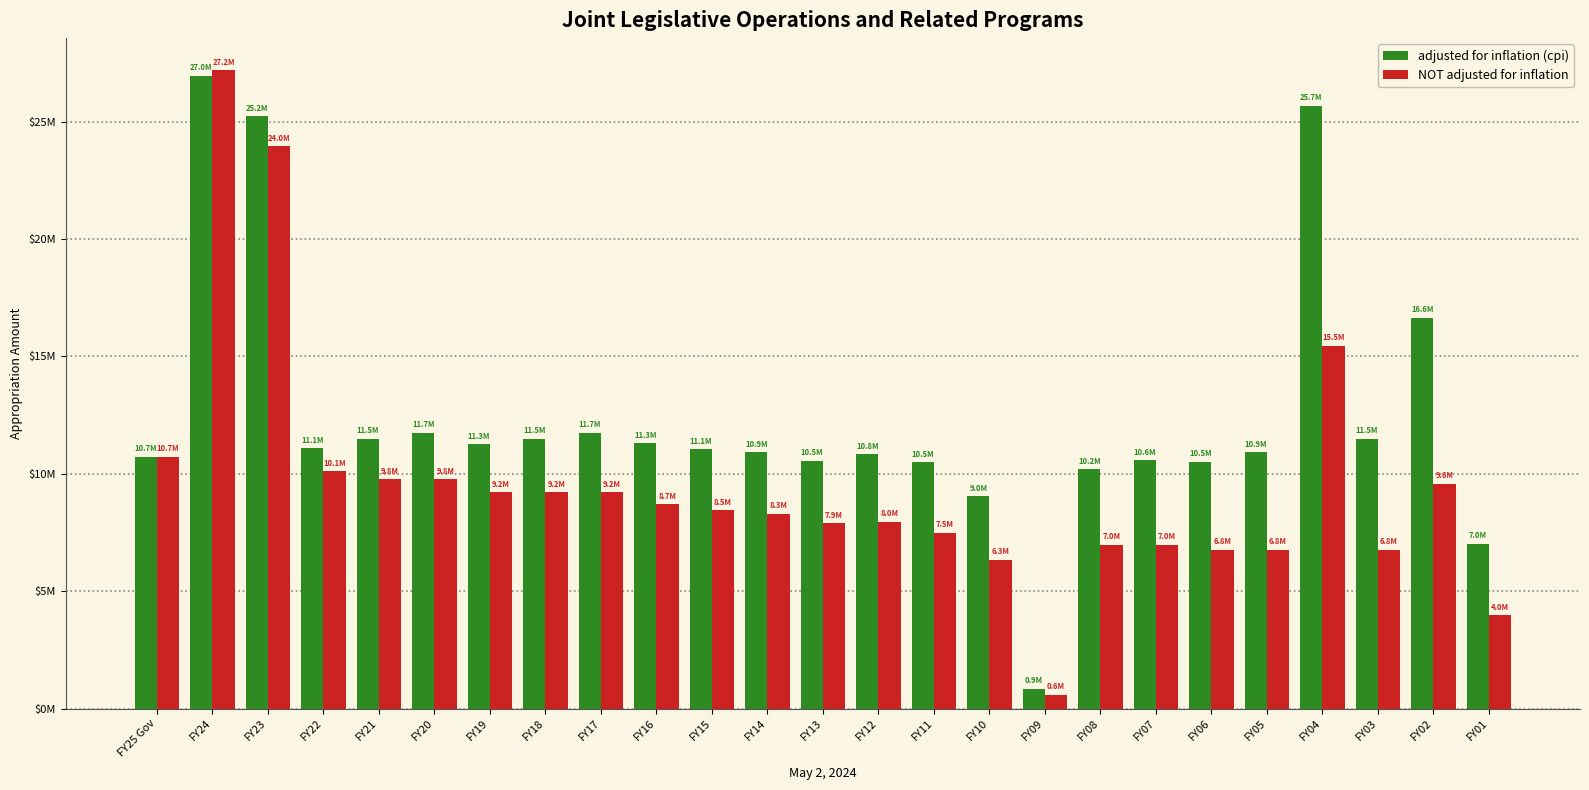

What are all the series names shown in the legend?

adjusted for inflation (cpi), NOT adjusted for inflation